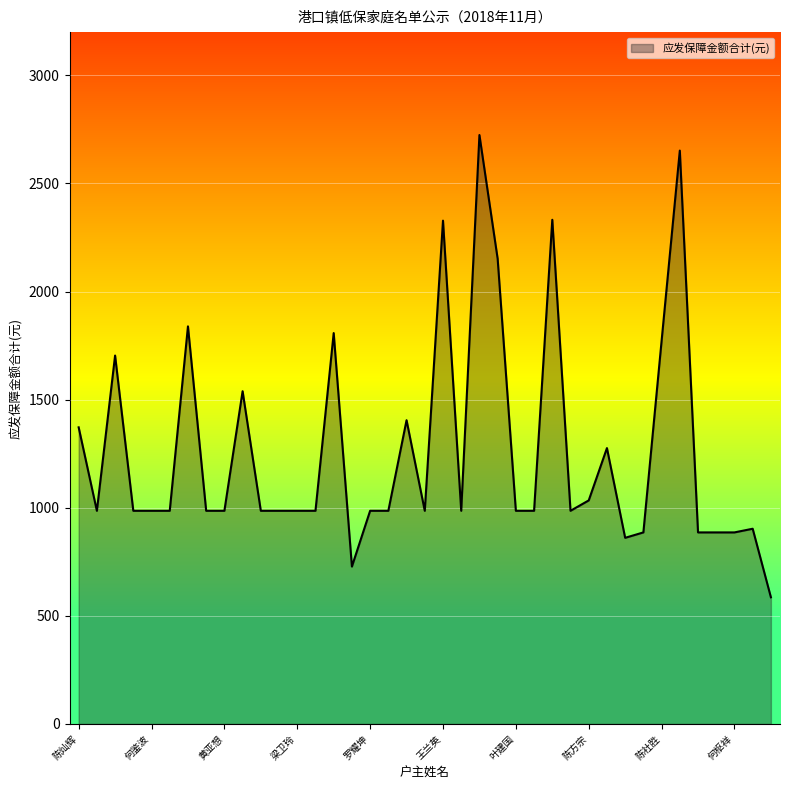

What is the difference between the maximum and minimum values?

2138